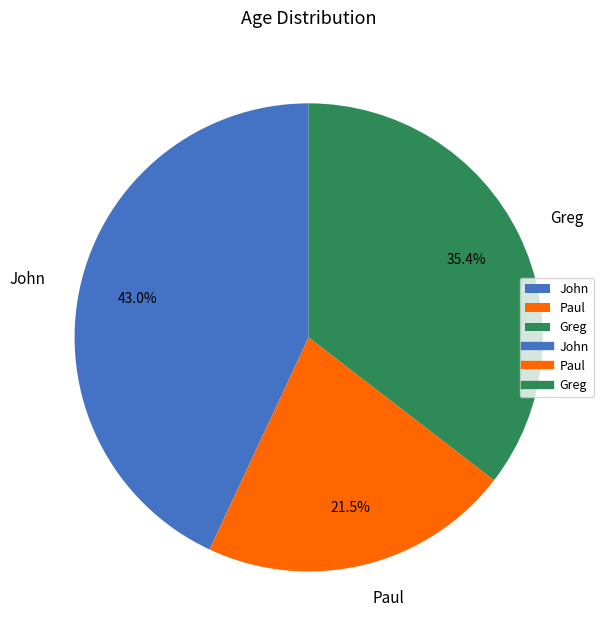

Which has a higher value, John or Greg?

John